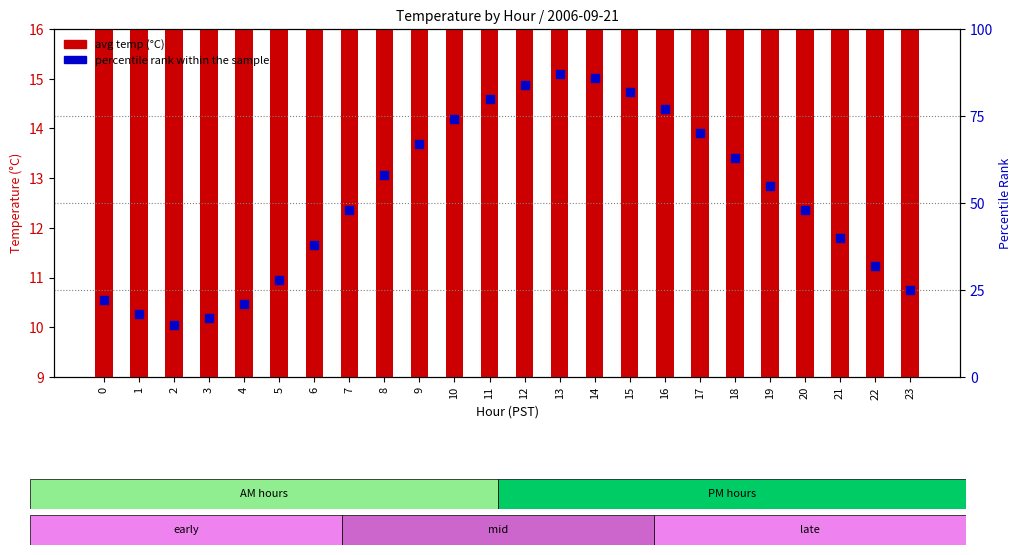

Which series has the widest spread of Y values?

percentile rank within the sample